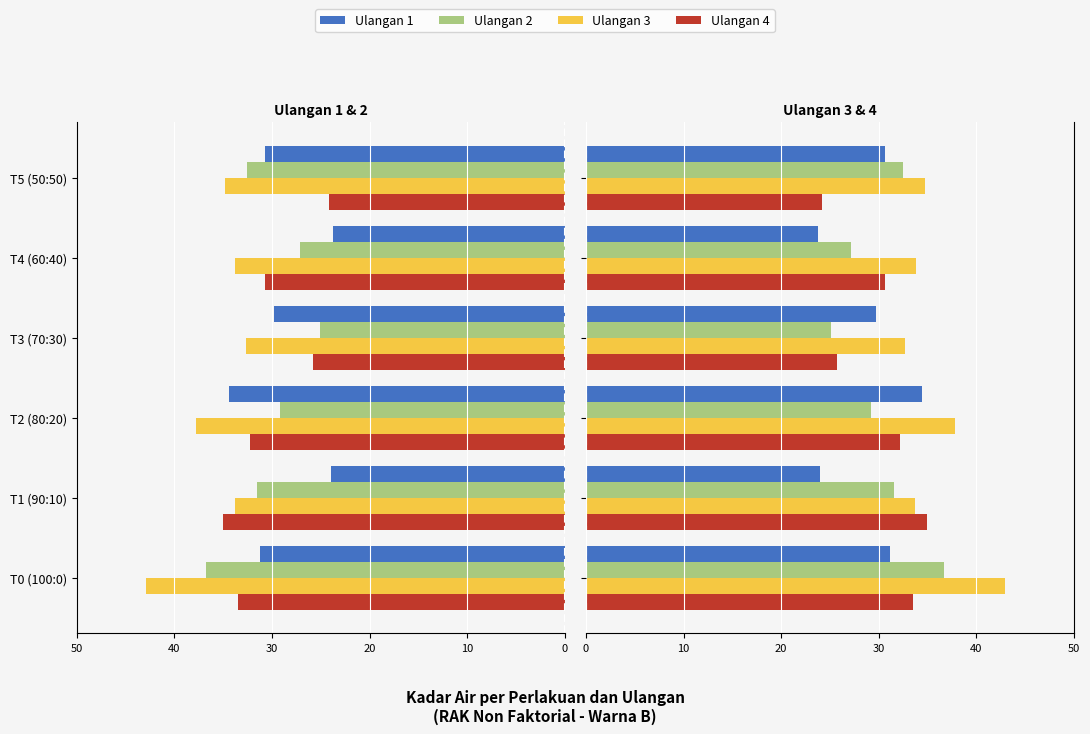

The Ulangan 1 series shows 38.7 at T1 (90:10). True or false?

False